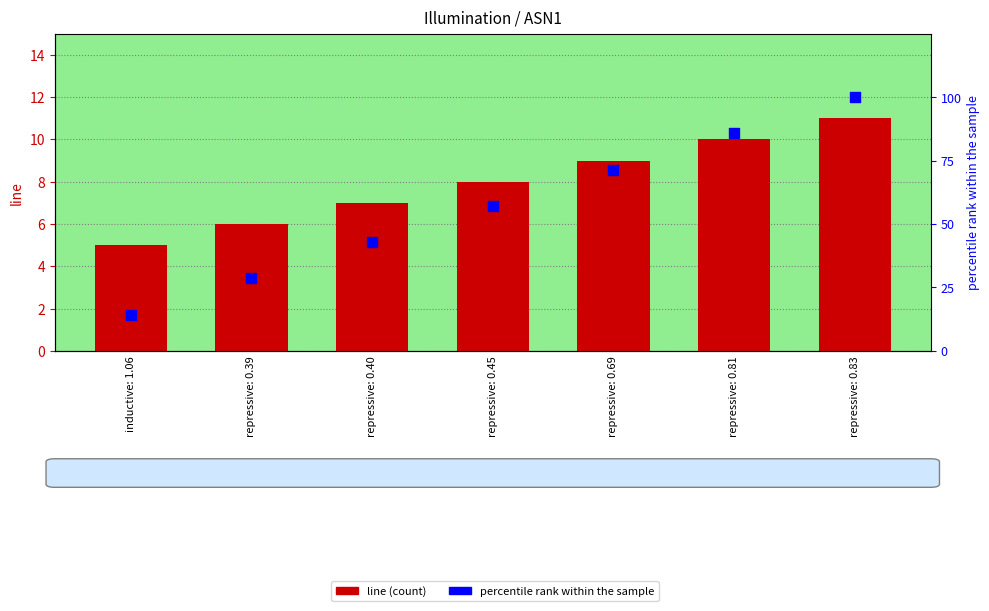

Which series has the widest spread of Y values?

percentile rank within the sample